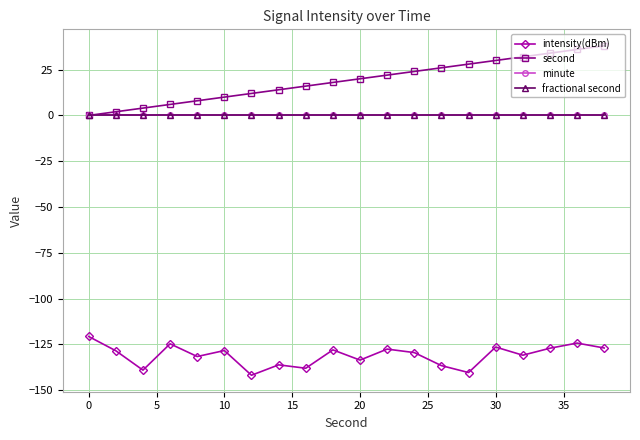

Which series has the largest total across all categories?

second